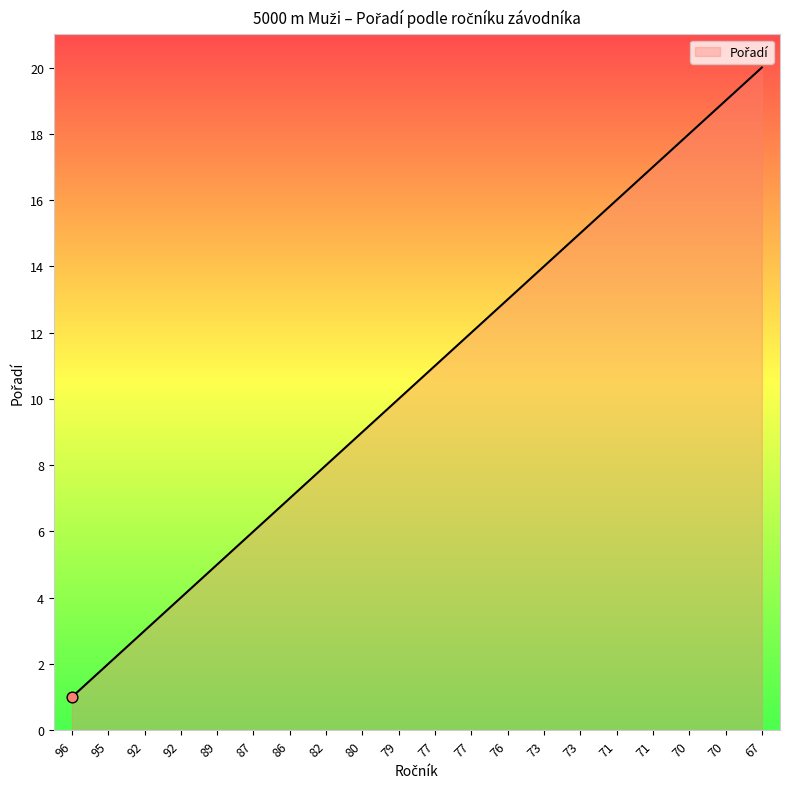

Approximately how many times larger is the value at 77 compared to 89?

2.4